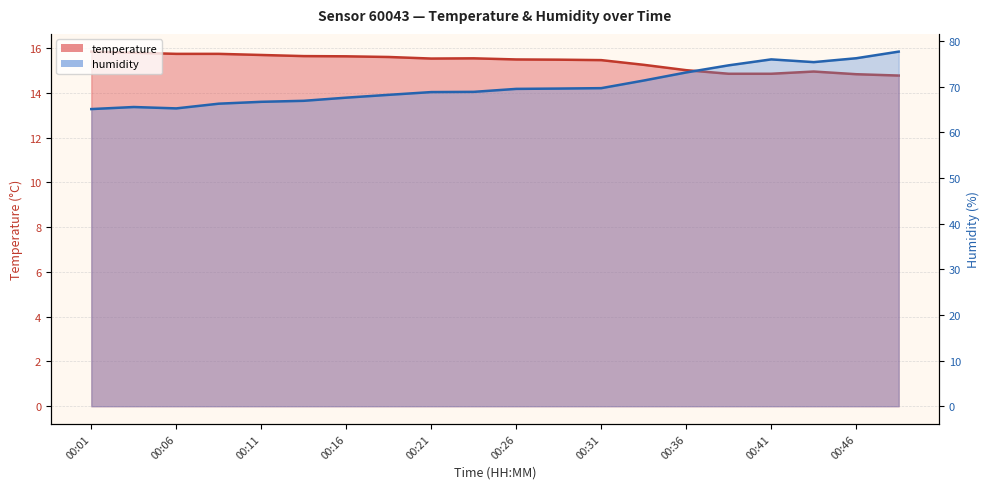

What is the value of the temperature point at the 3rd from the left?

15.8